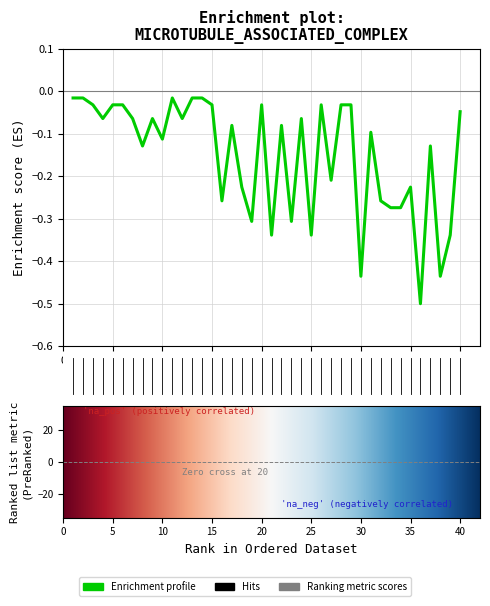

What is the minimum value shown in the chart?

-0.5